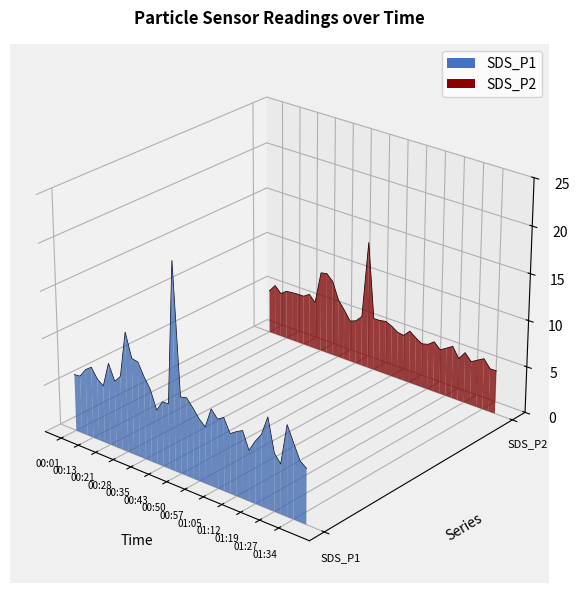

List the series in order of their overall mean, lowest first.

SDS_P1, SDS_P2